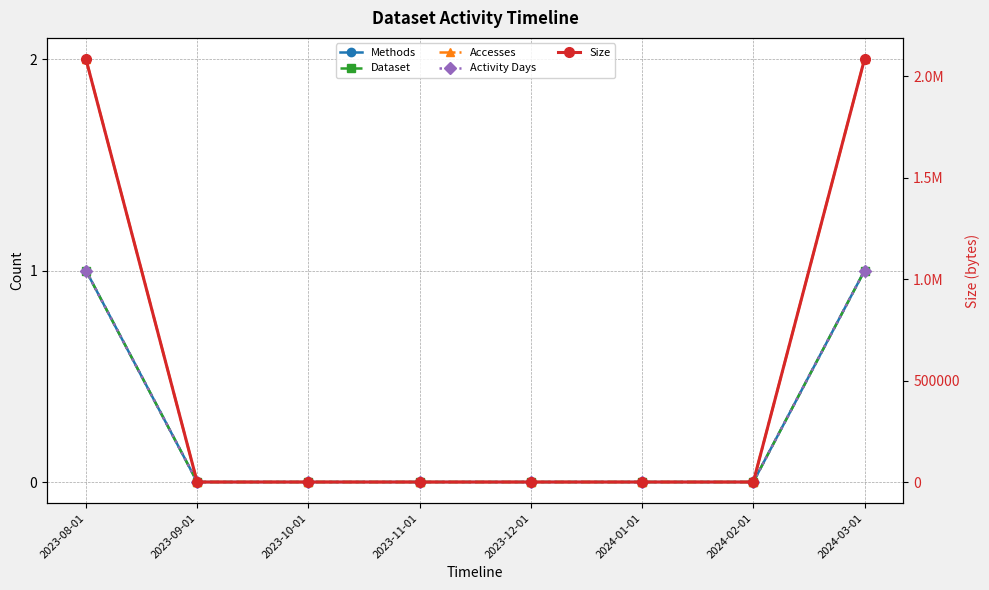

What is the label of the 5th point from the left?

2023-12-01